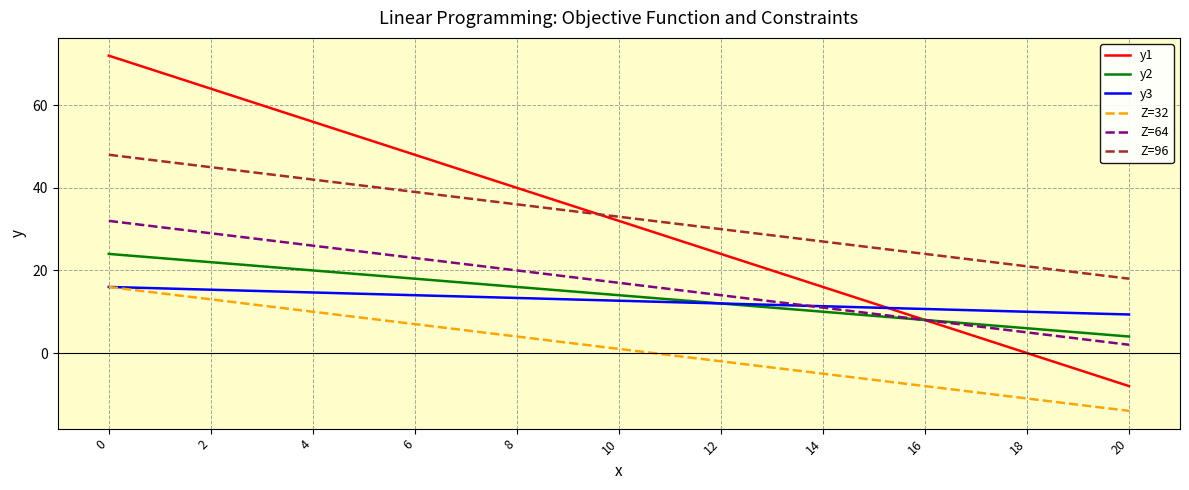

What is the sum of the Z=32 values at 2 and 4?

23.0